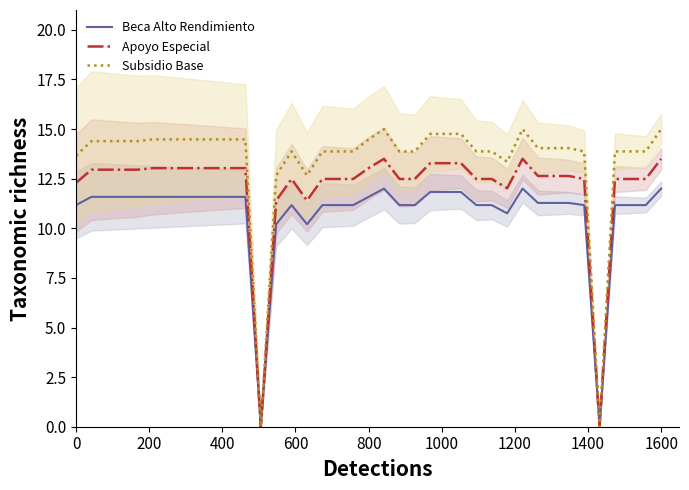

True or false: Subsidio Base and Beca Alto Rendimiento cross at least once.

False